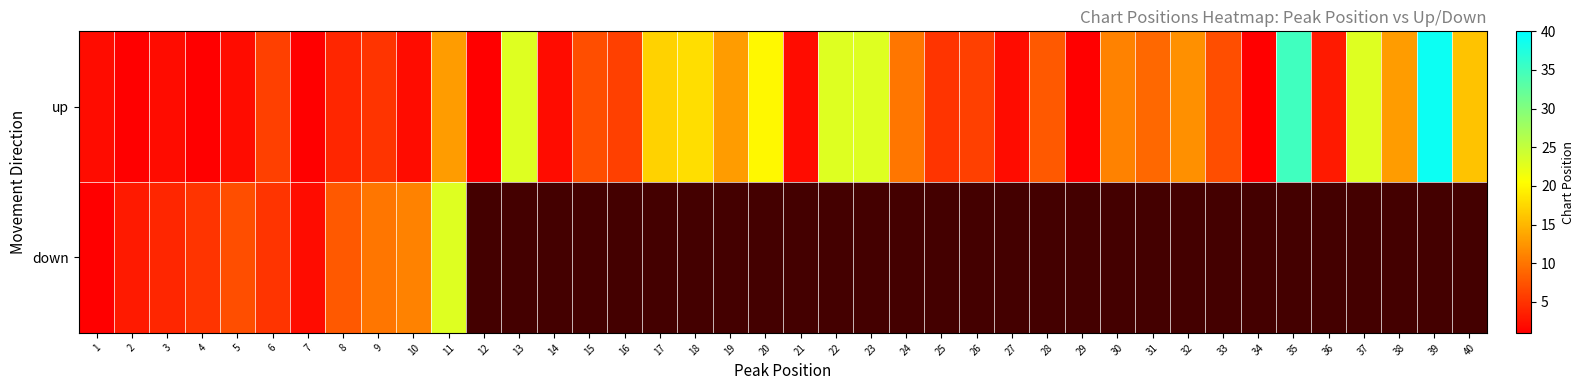

What is the maximum value for down?

23.0